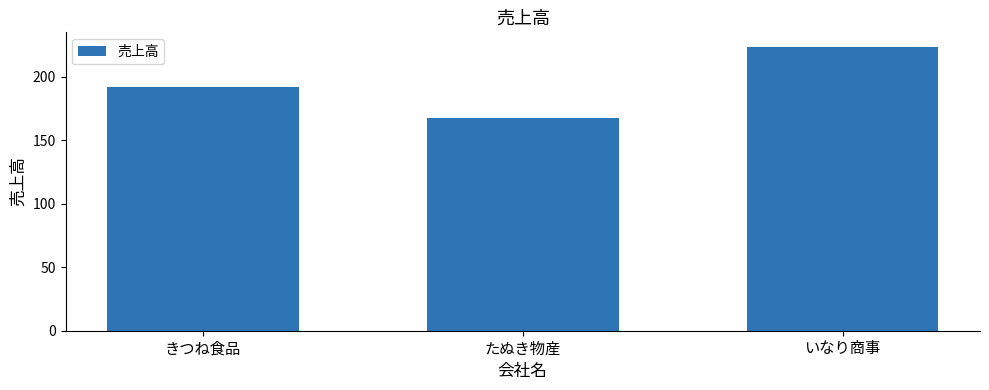

How many data points are less than 192?

1